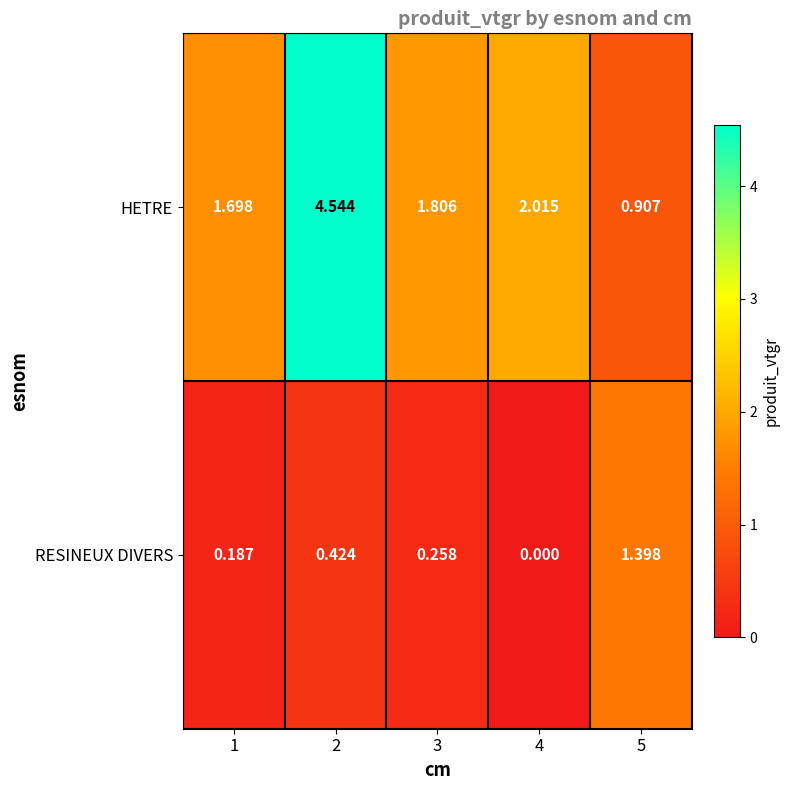

Count the number of categories in the chart.

5